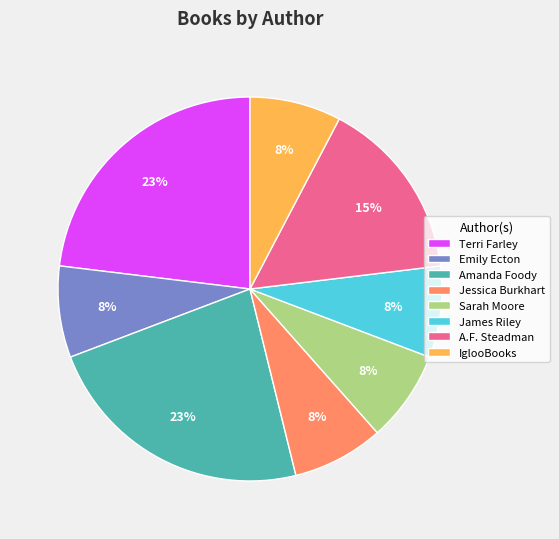

Is it true that A.F. Steadman is 26% of the pie?

False